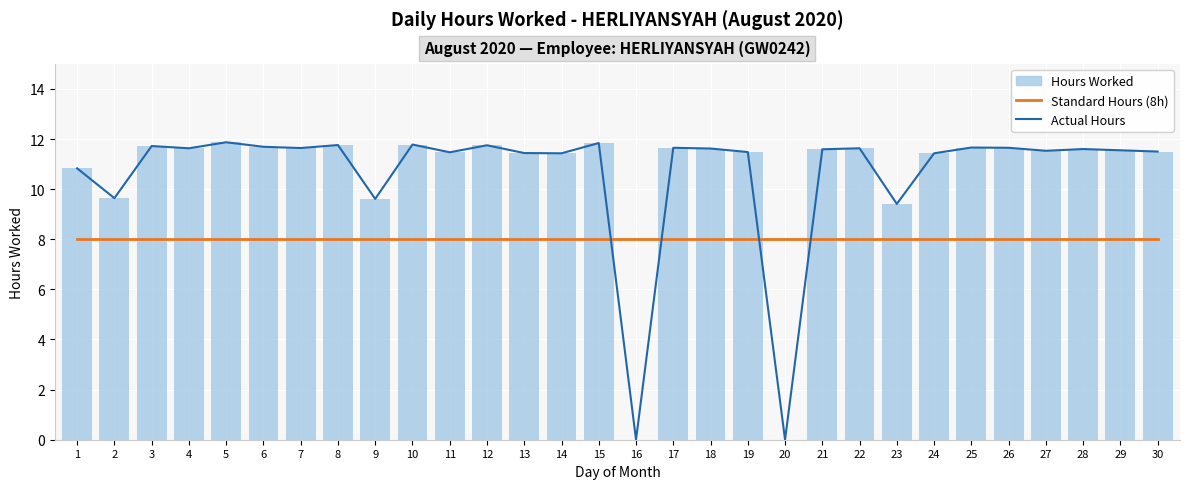

What is the sum of the Standard Hours (8h) values at 12 and 26?

16.0